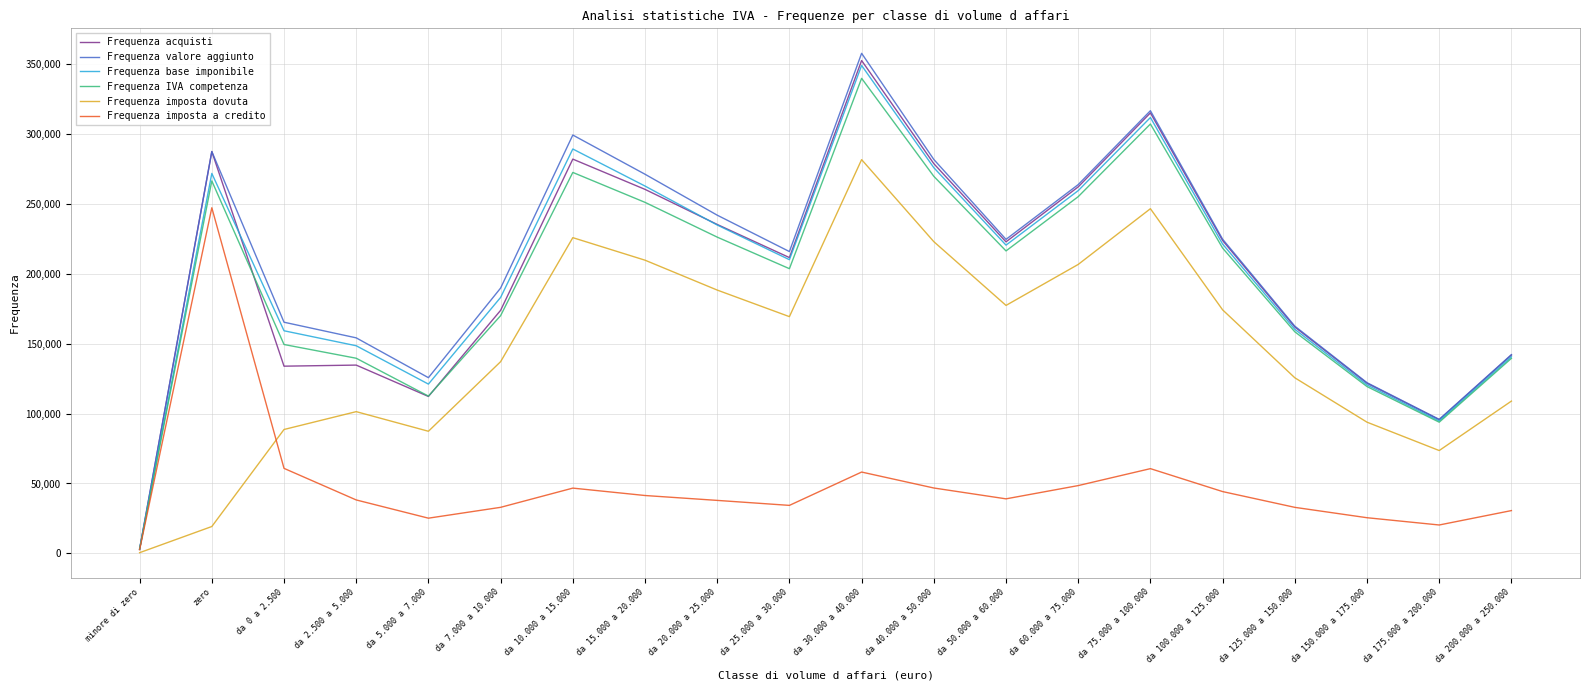

Which category has the highest value in the Frequenza base imponibile series?

da 30.000 a 40.000